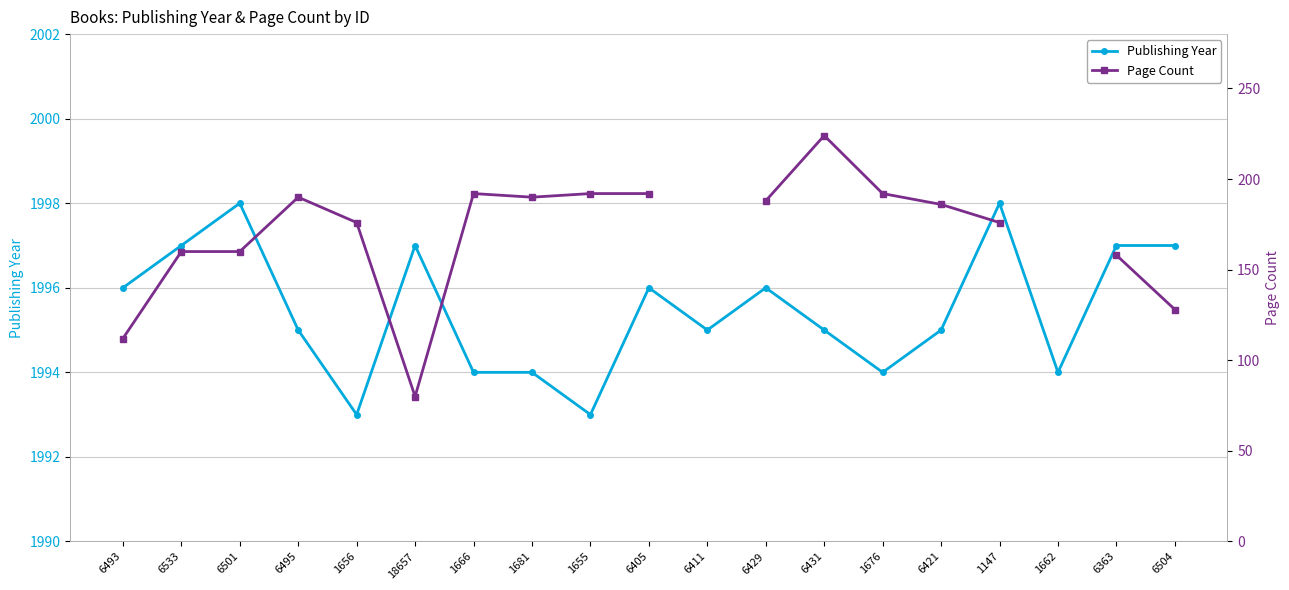

The Publishing Year series shows 1997.0 at 6504. True or false?

True